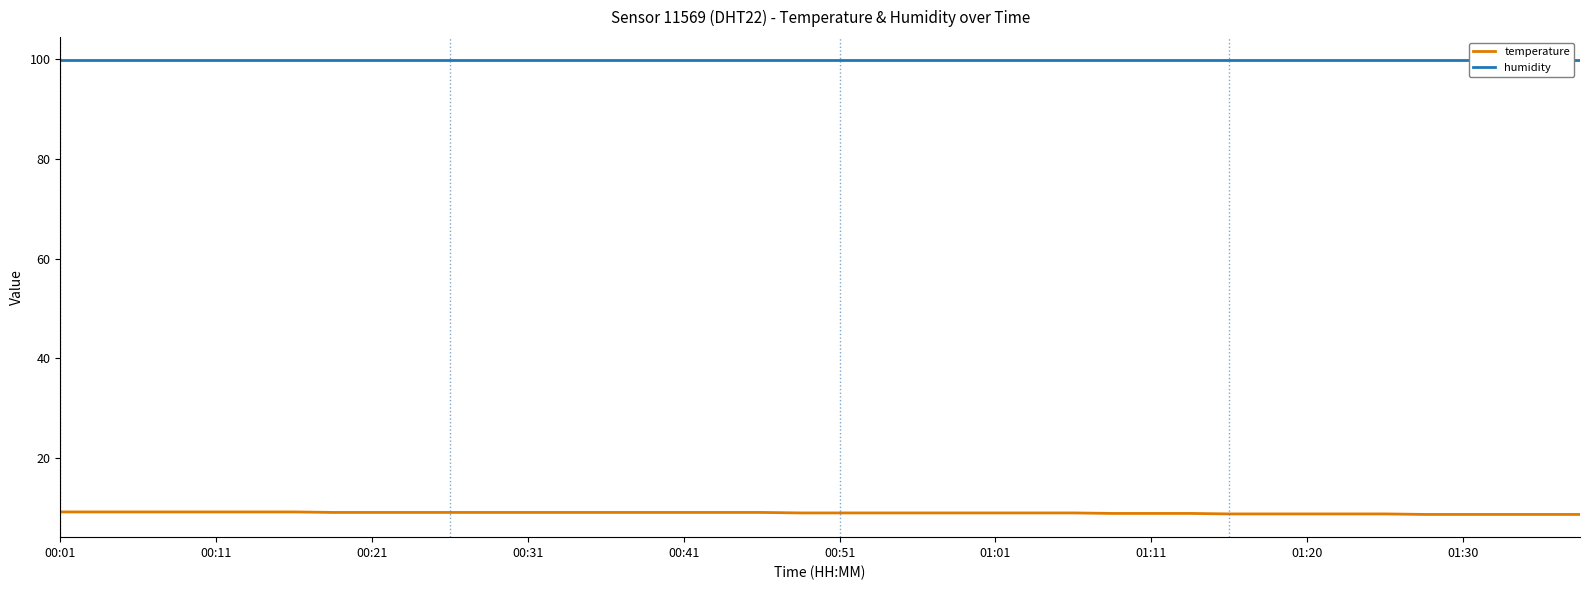

The temperature series shows 9.2 at 00:11. True or false?

True